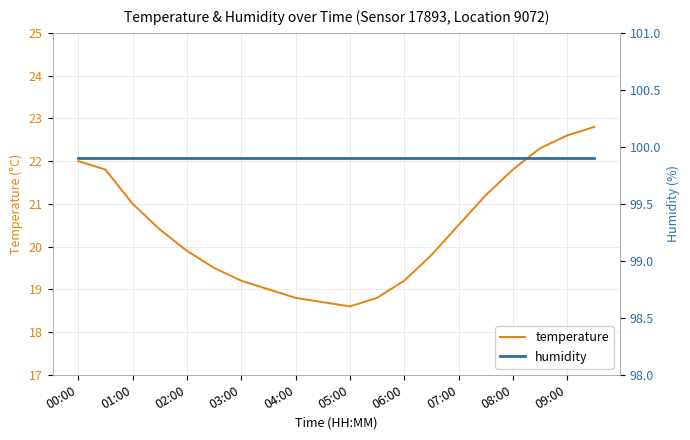

What is the highest value of the temperature series?

22.8